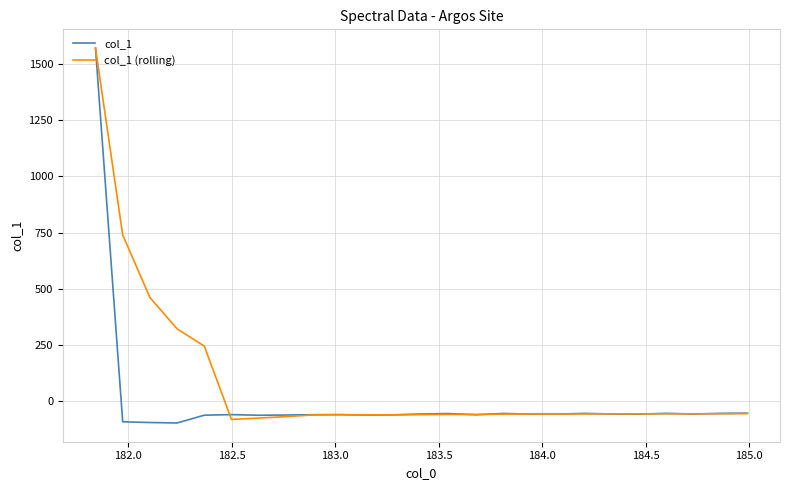

What is the minimum value shown in the chart?

-96.0